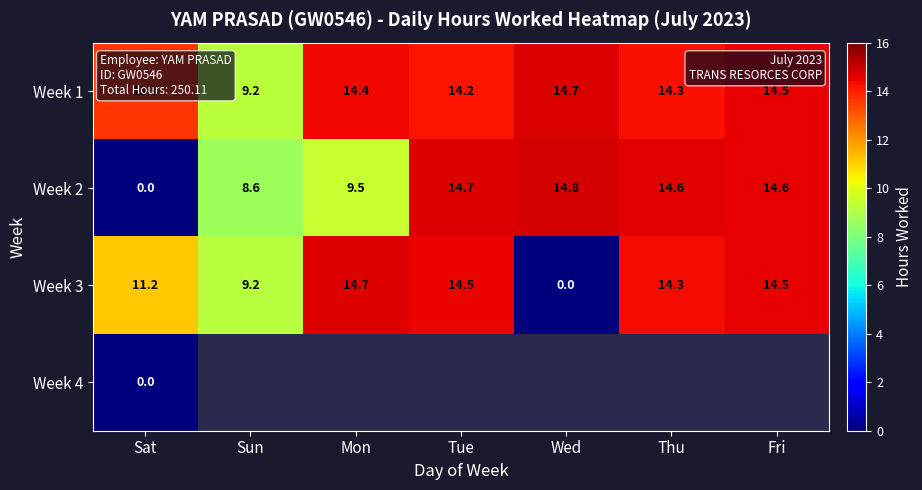

Which has a higher value, Fri or Tue?

Fri